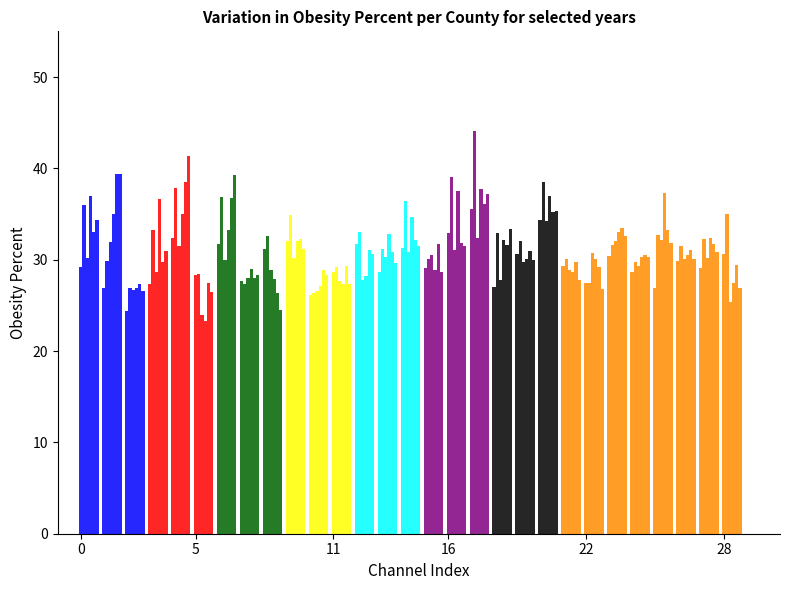

Count the number of categories in the chart.

29